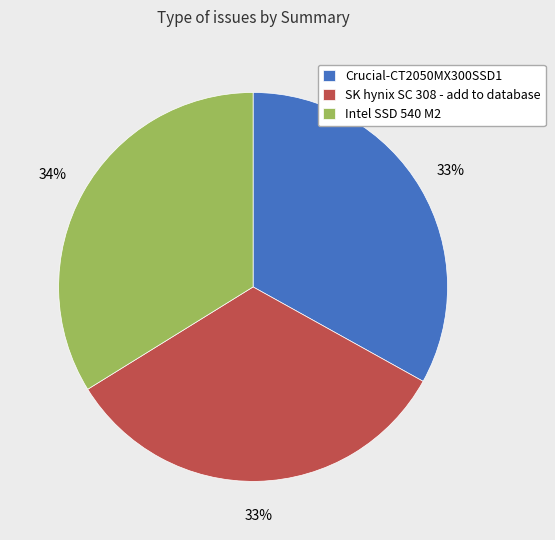

Is it true that Crucial-CT2050MX300SSD1 is 19% of the pie?

False